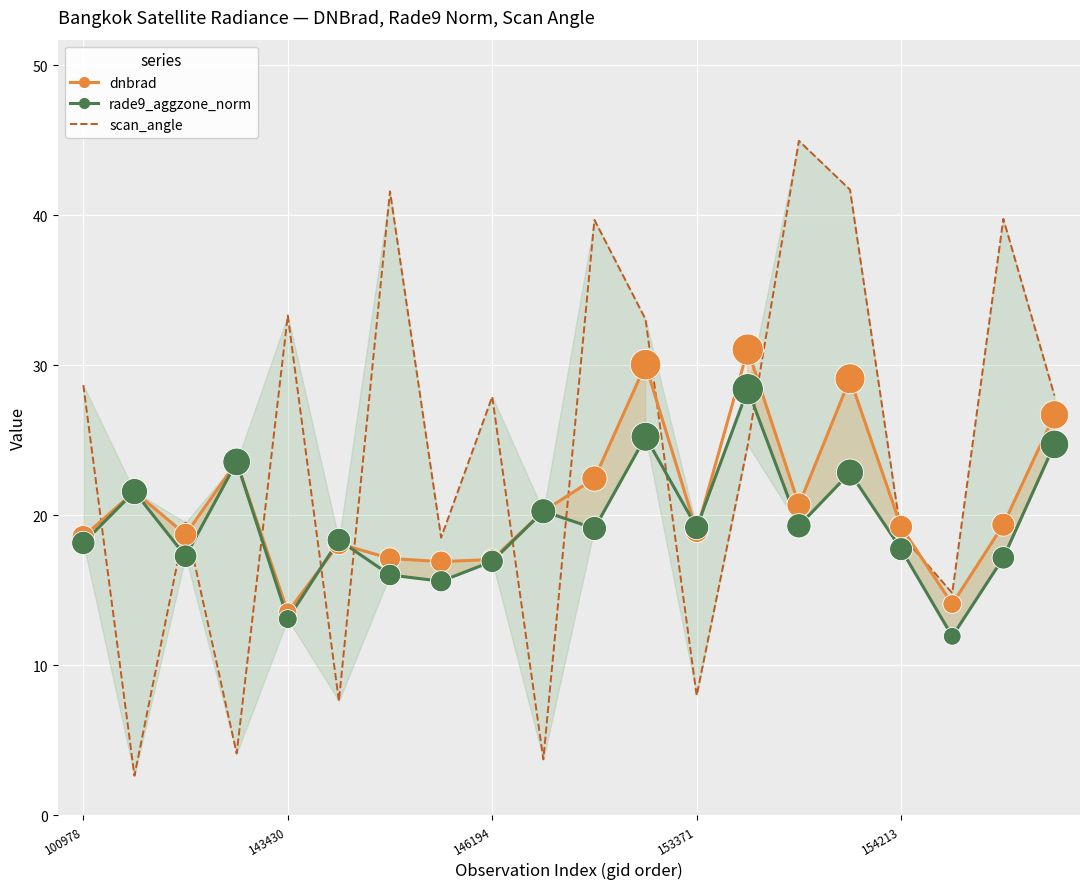

Which series reaches the maximum Y coordinate?

scan_angle